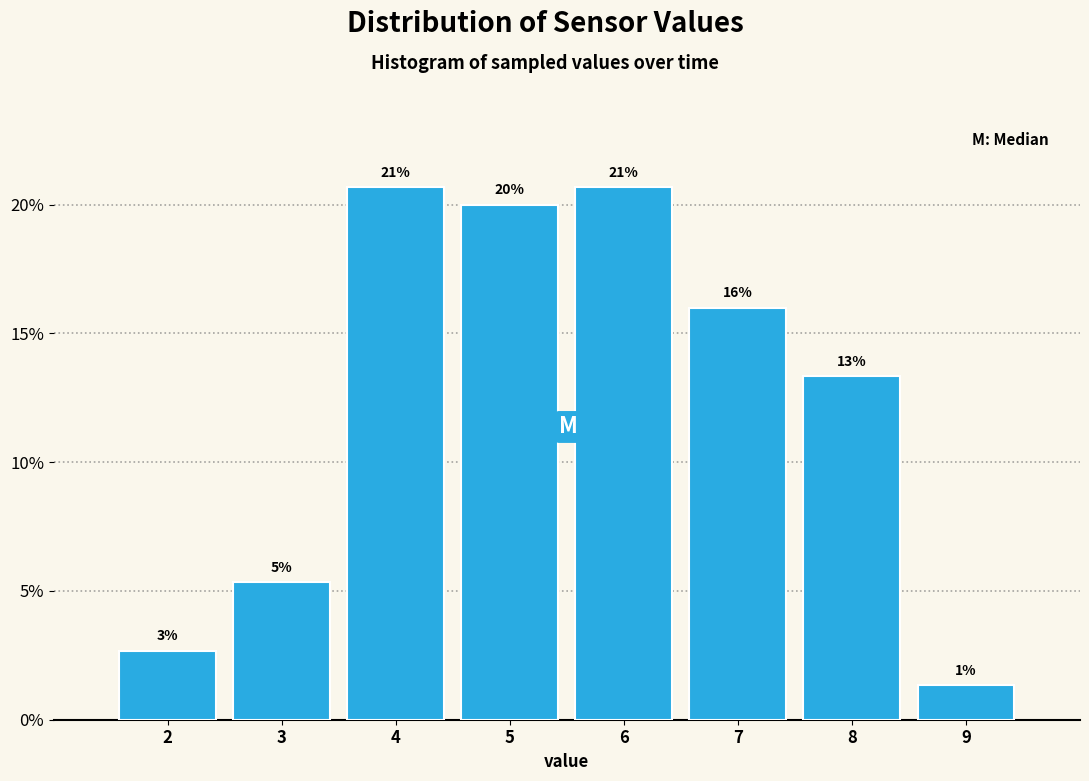

Are the bars horizontal?

No